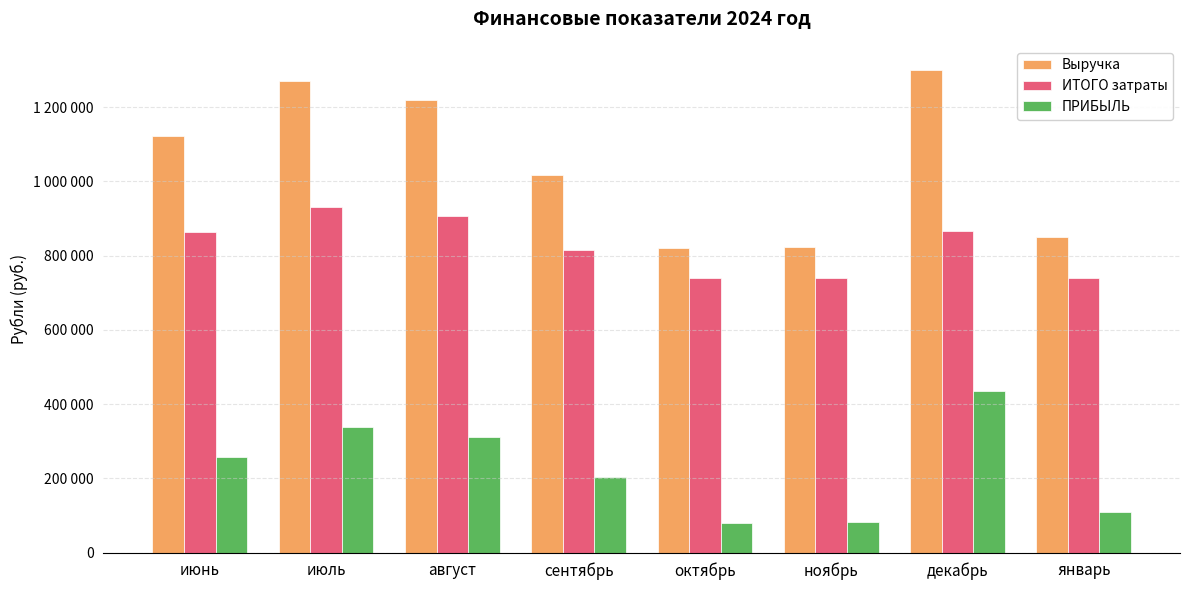

Which has a higher value, январь or август?

август